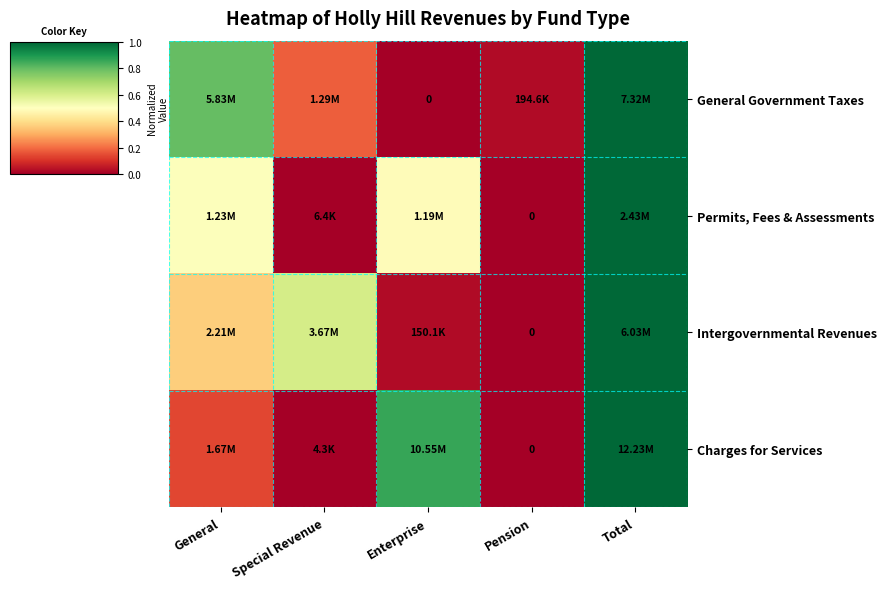

Between Enterprise and Pension, which is larger?

Pension